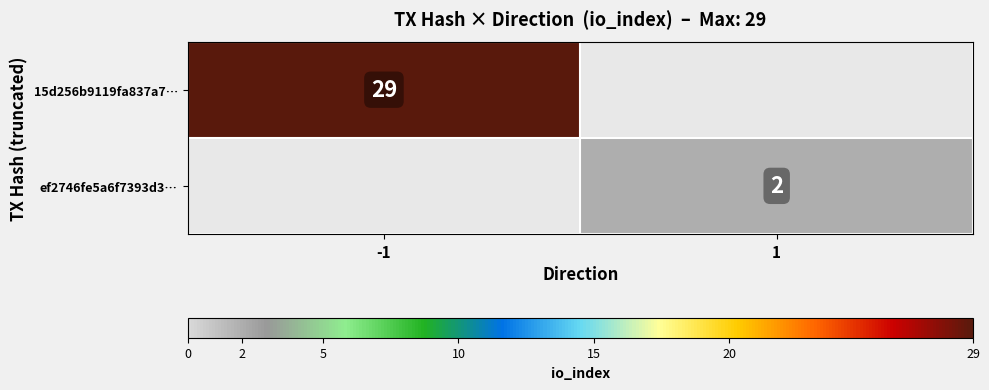

The value of 15d256b9119fa837a7… at -1 is 15. True or false?

False